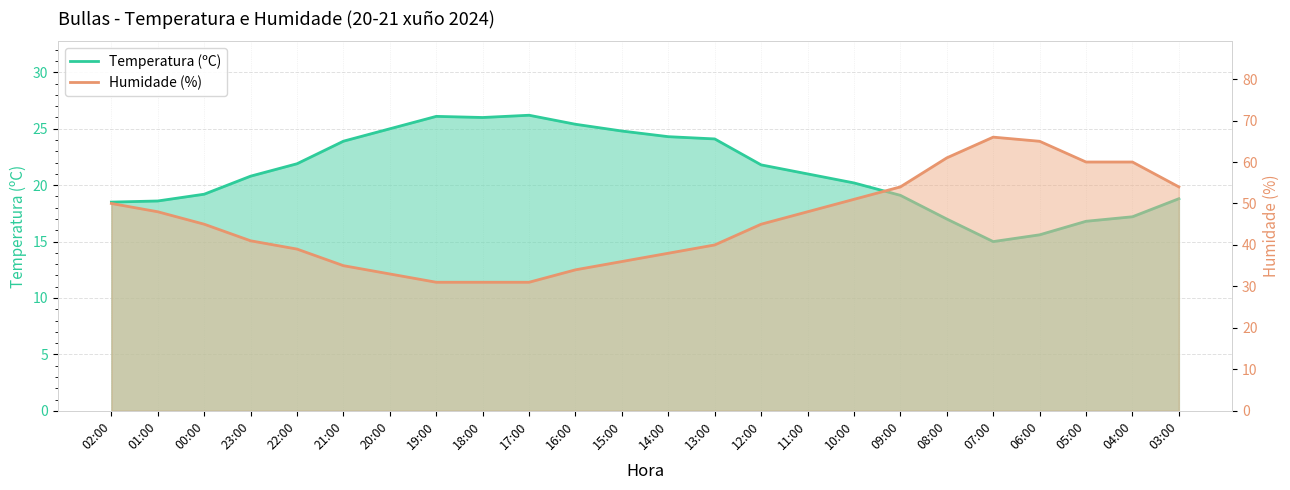

The value of Humidade (%) at 16:00 is 34.0. True or false?

True